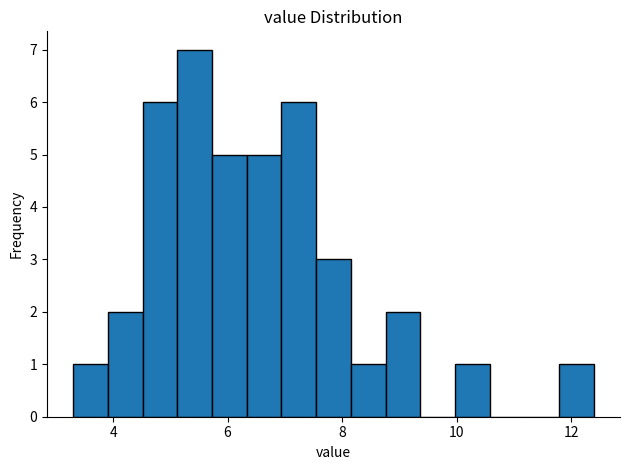

Around what value on the x-axis is the tallest bar? Give the approximate position of its centre, as read against the axis.

5.4